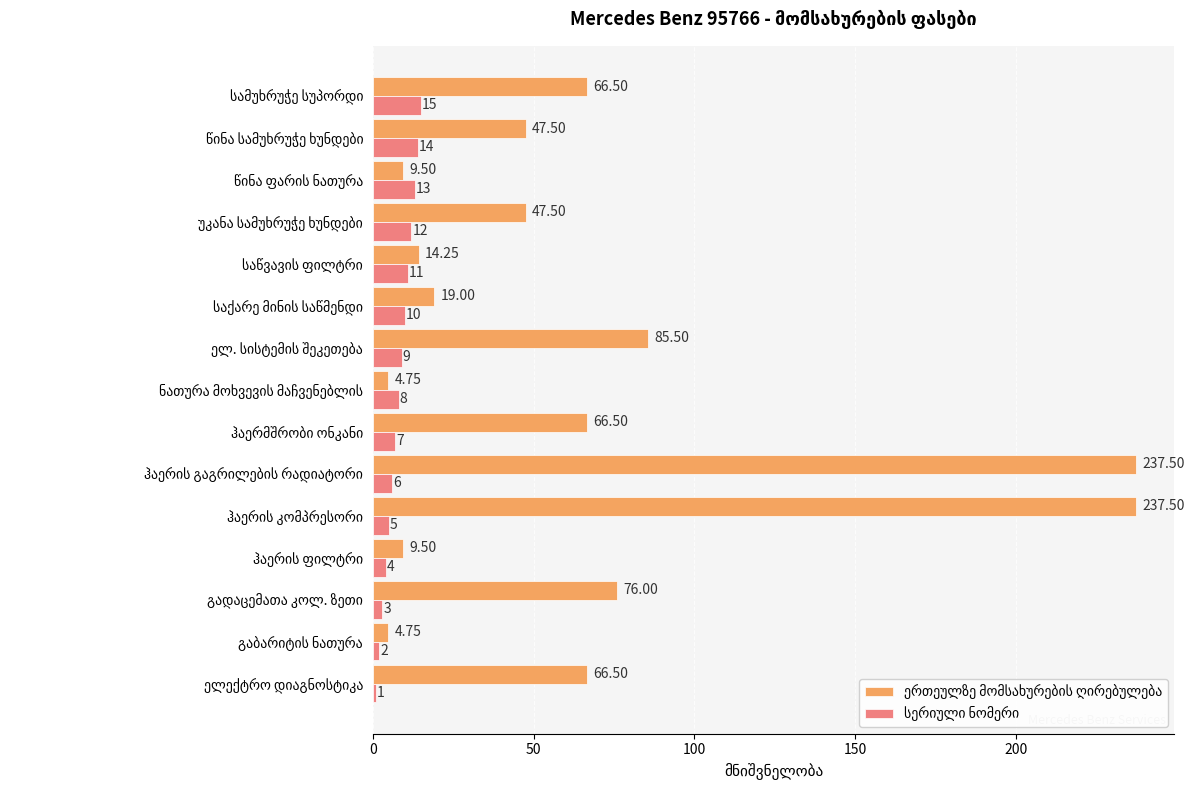

At how many categories does at least one series exceed 51?

7